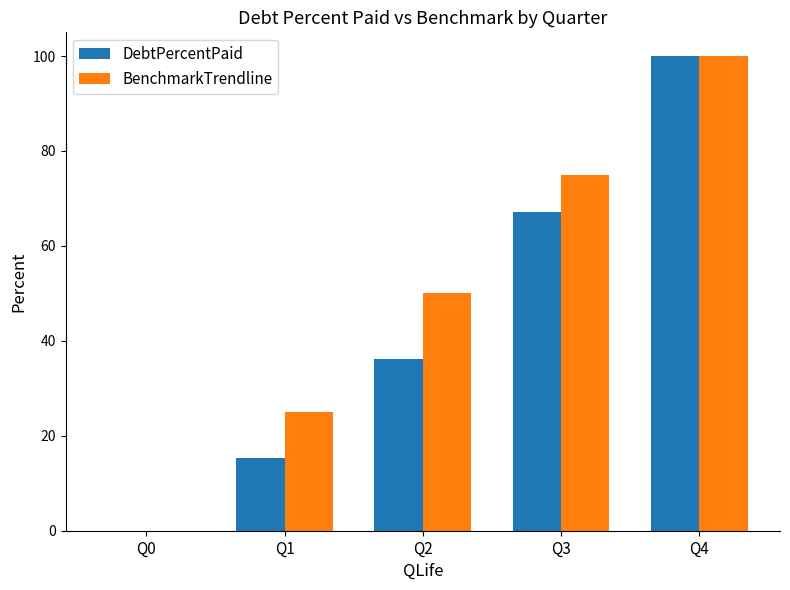

At which label is BenchmarkTrendline closest to 50?

Q2